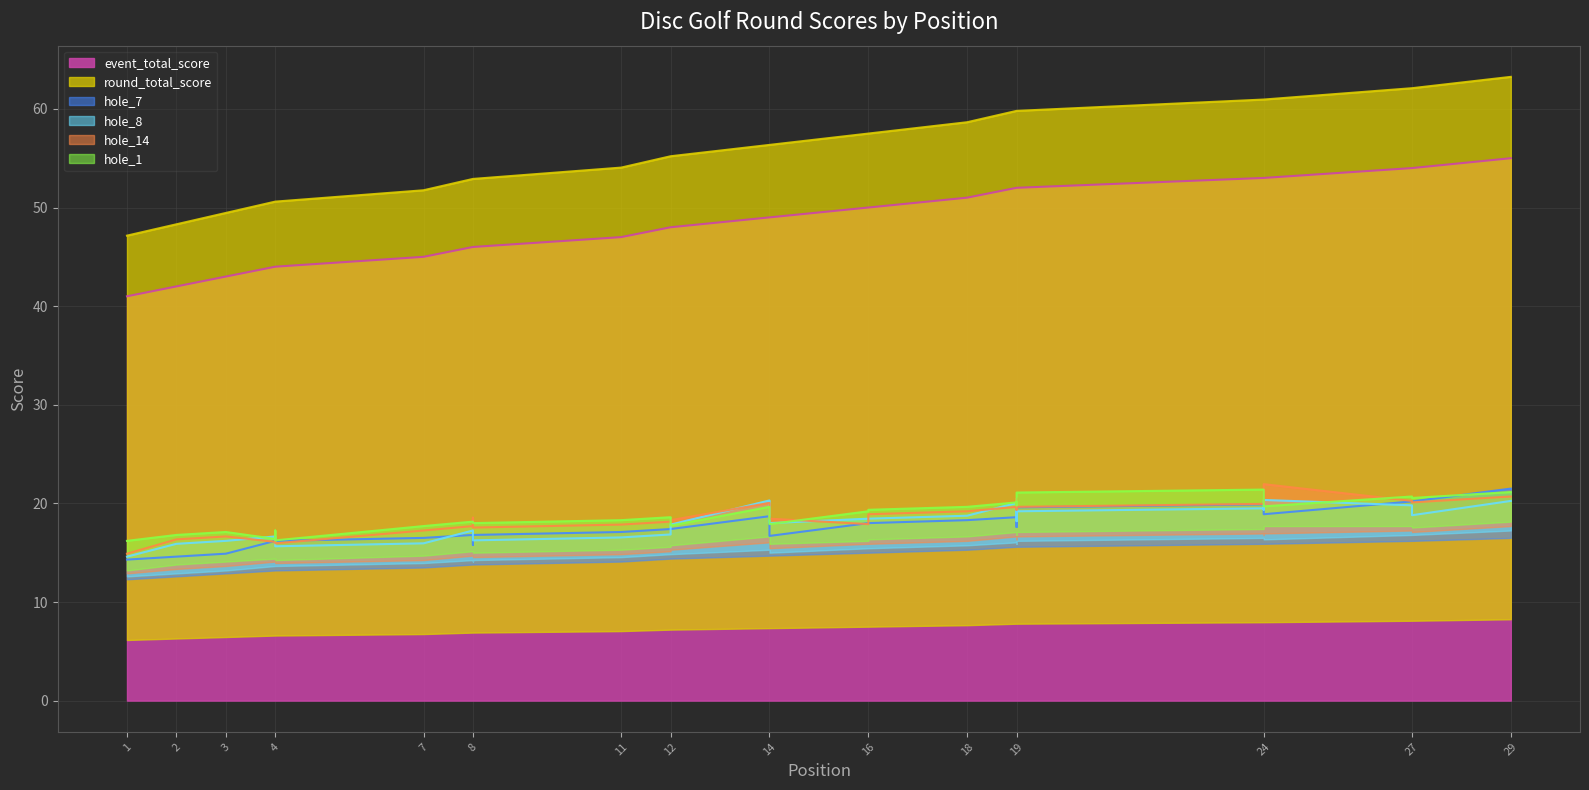

At which label is hole_7 closest to 3?

4